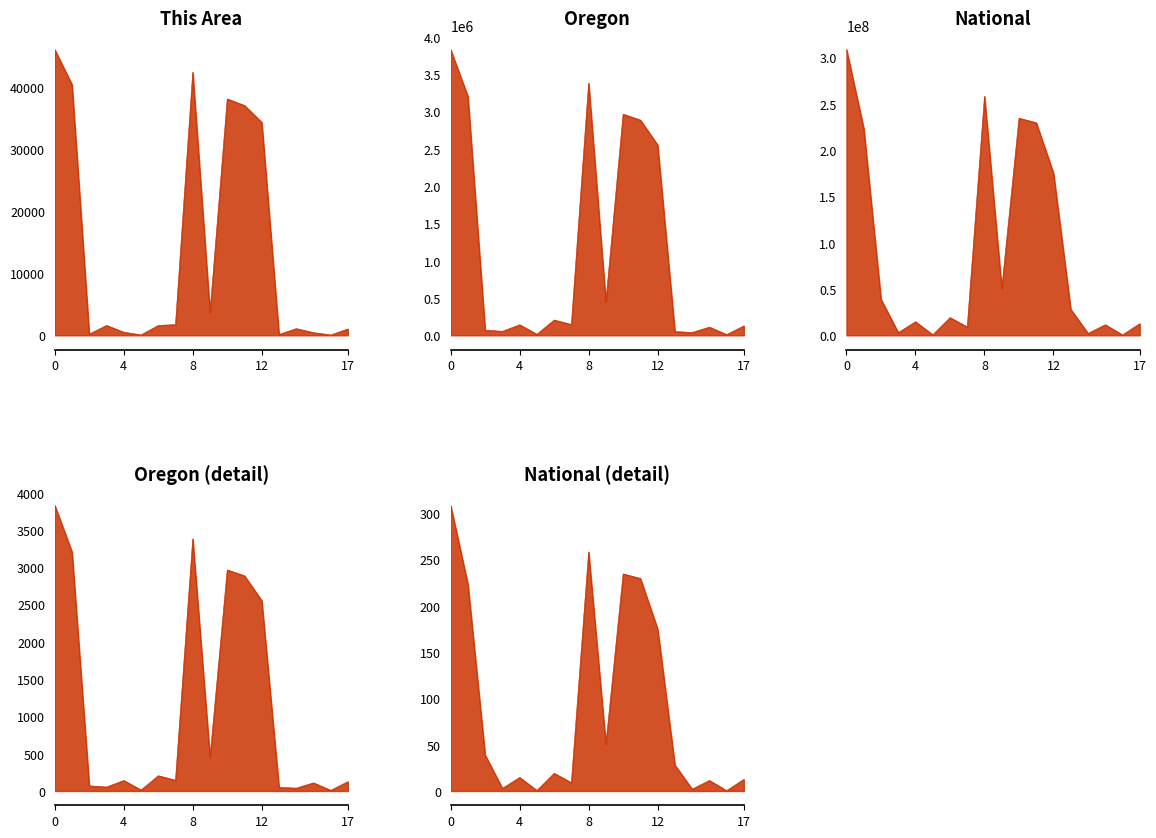

Which series has the largest range (max minus min)?

National